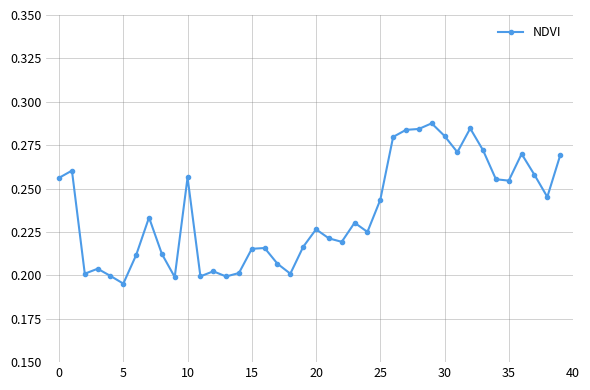

How many values are between 0 and 1?

40